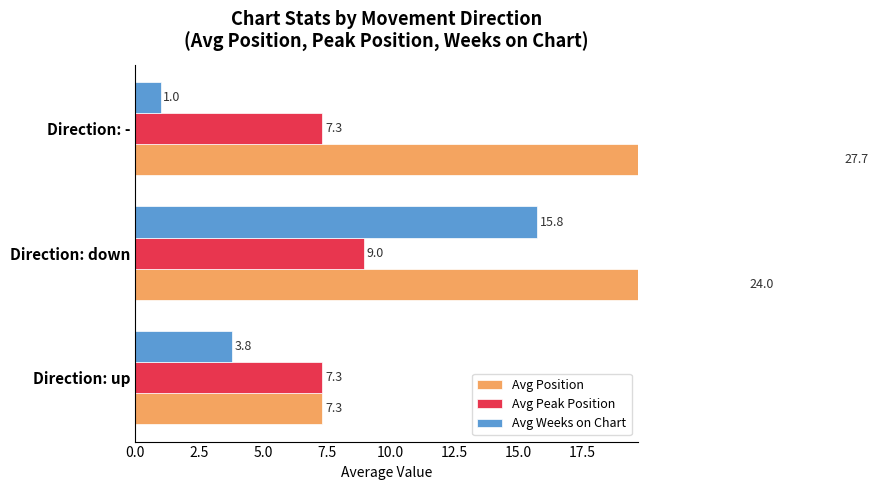

Which series changed the most between Direction: up and Direction: down?

Avg Position